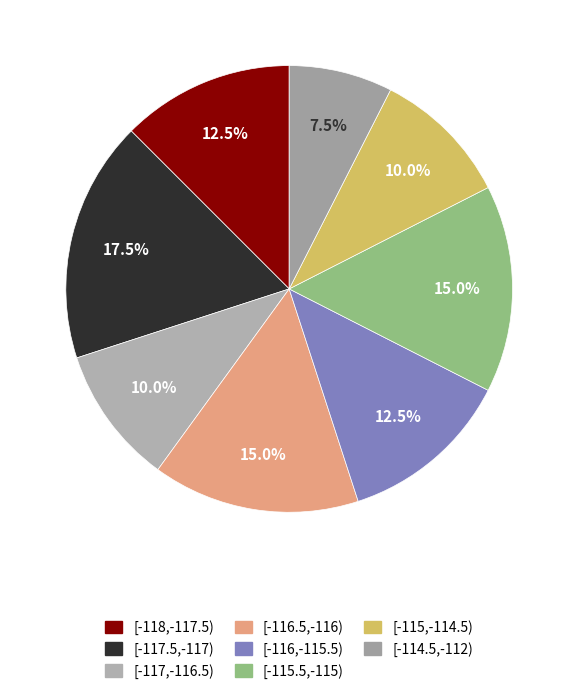

Does any single category account for the majority?

No